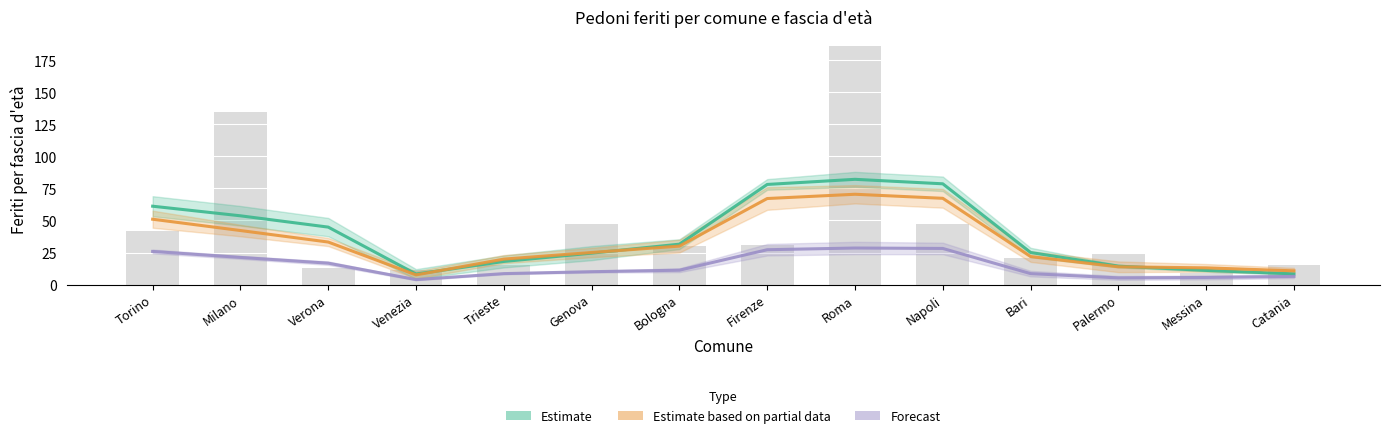

At which category does the chart reach its peak across all series?

Roma